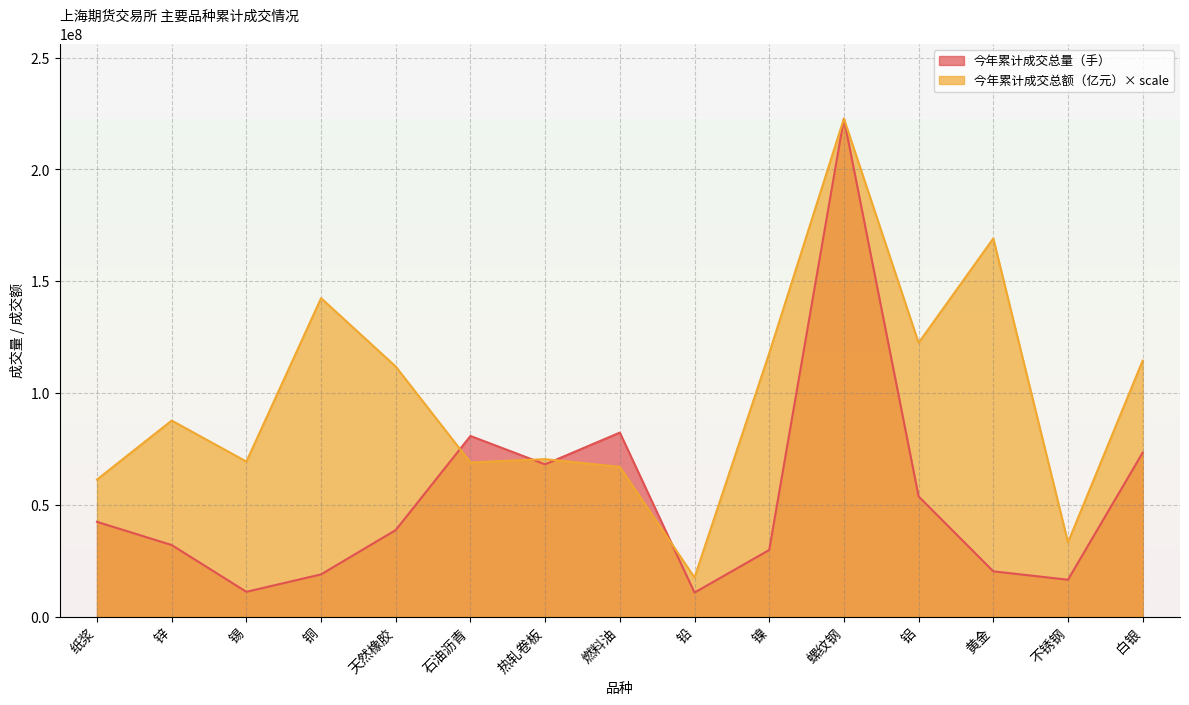

In 今年累计成交总额（亿元）, how many points are lower than both neighbors (excluding endpoints)?

5